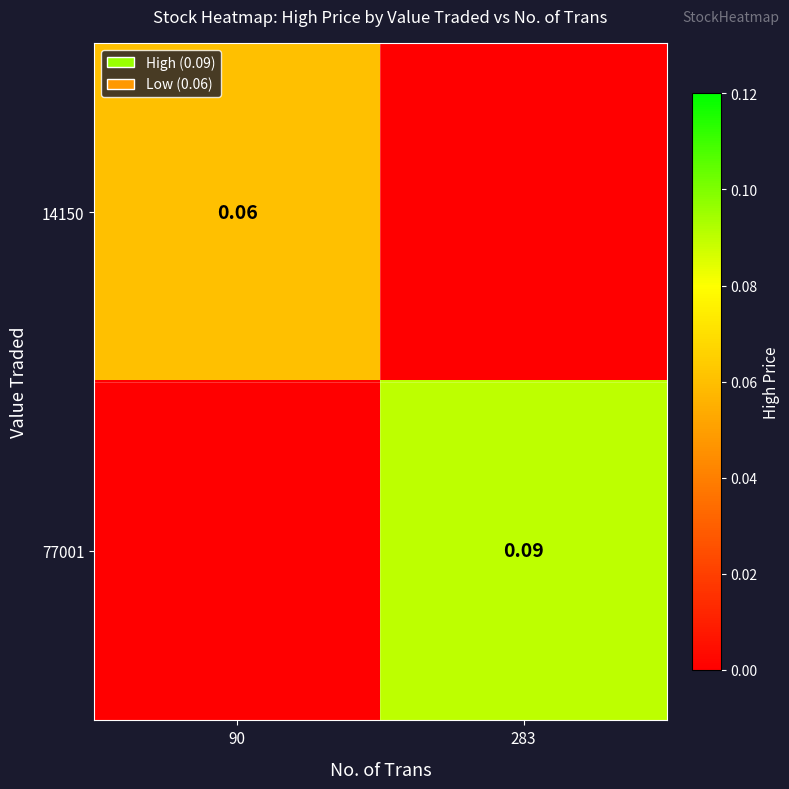

What is the maximum value shown in the chart?

0.1